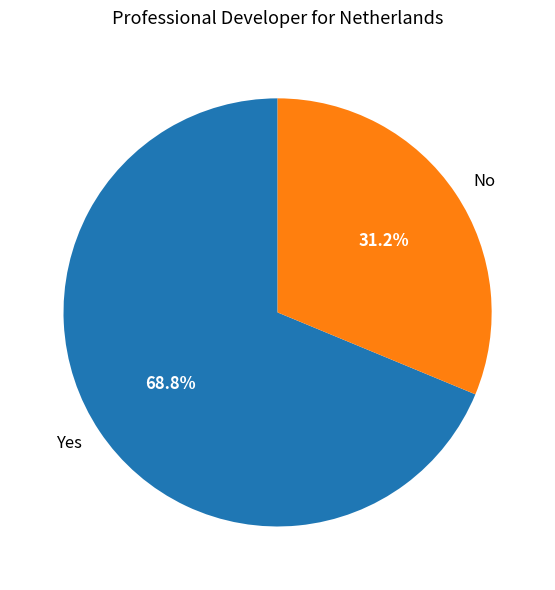

What is the largest slice in the pie chart?

Yes